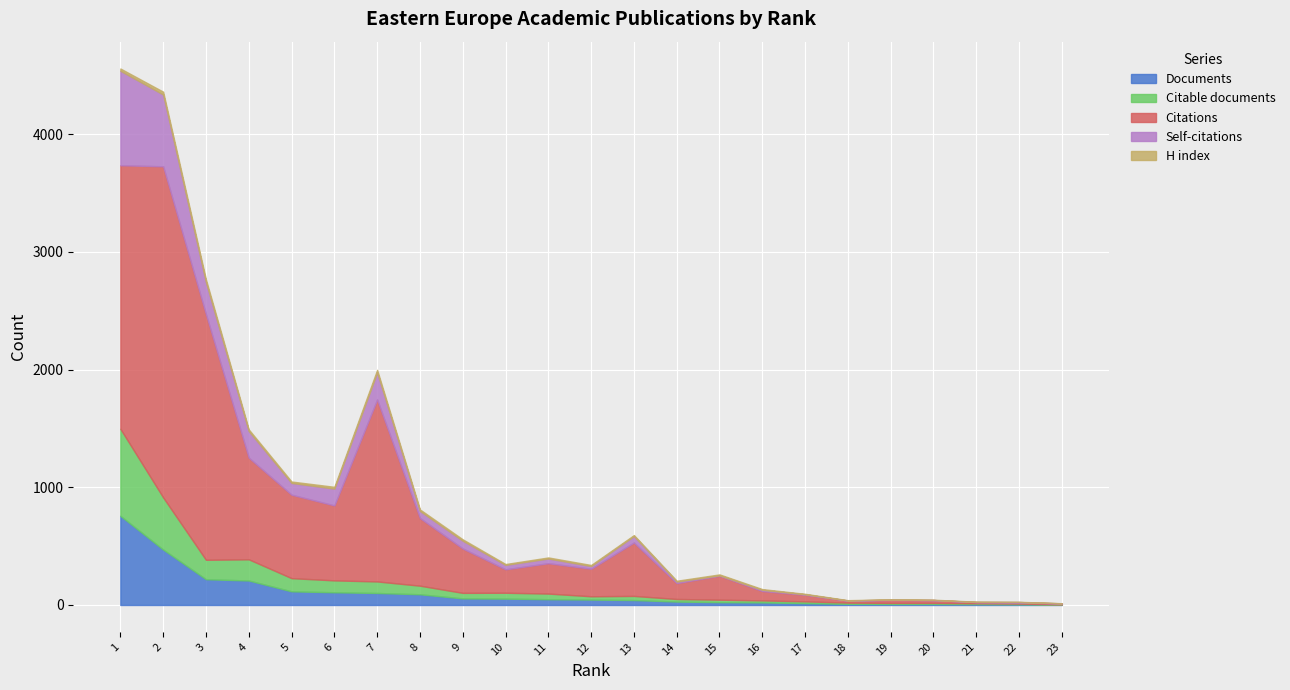

True or false: H index and Citable documents intersect in this chart.

False